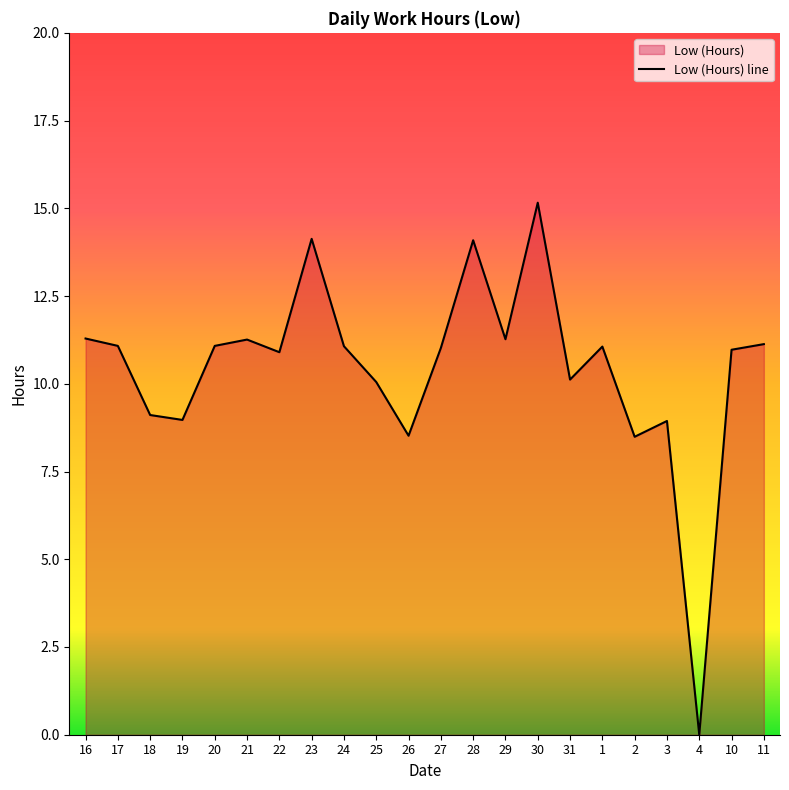

What is the difference between the second highest and second lowest values?

5.6